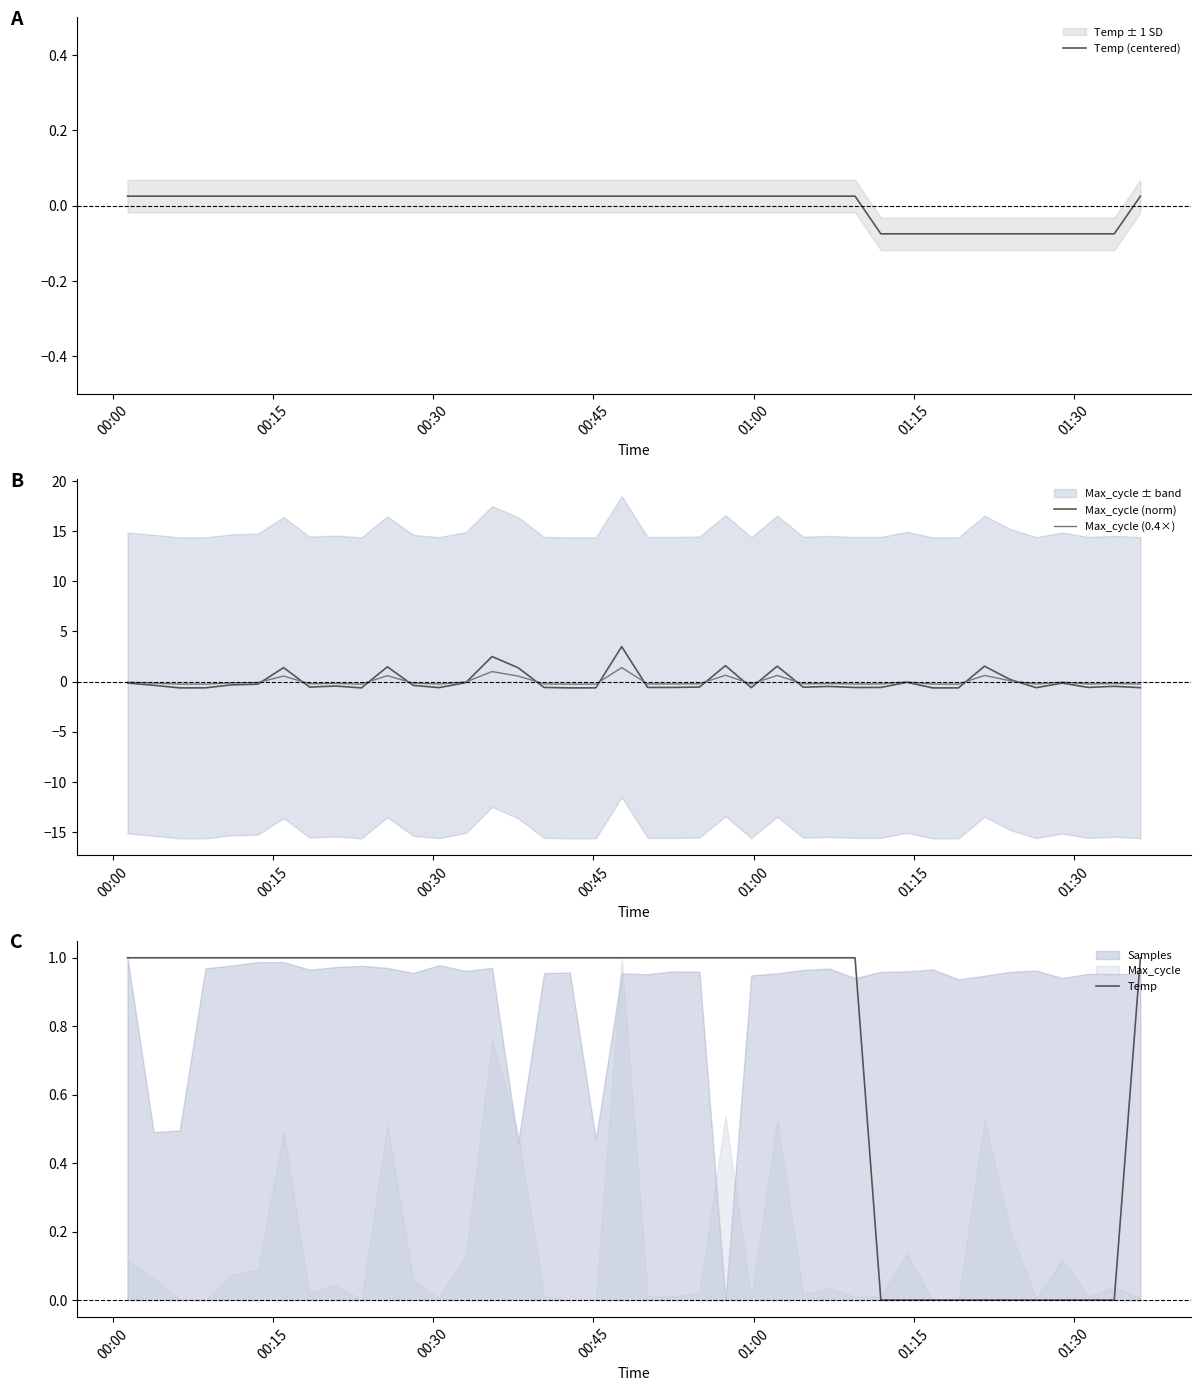

What is the maximum value for Max_cycle (0.4×)?

1.4